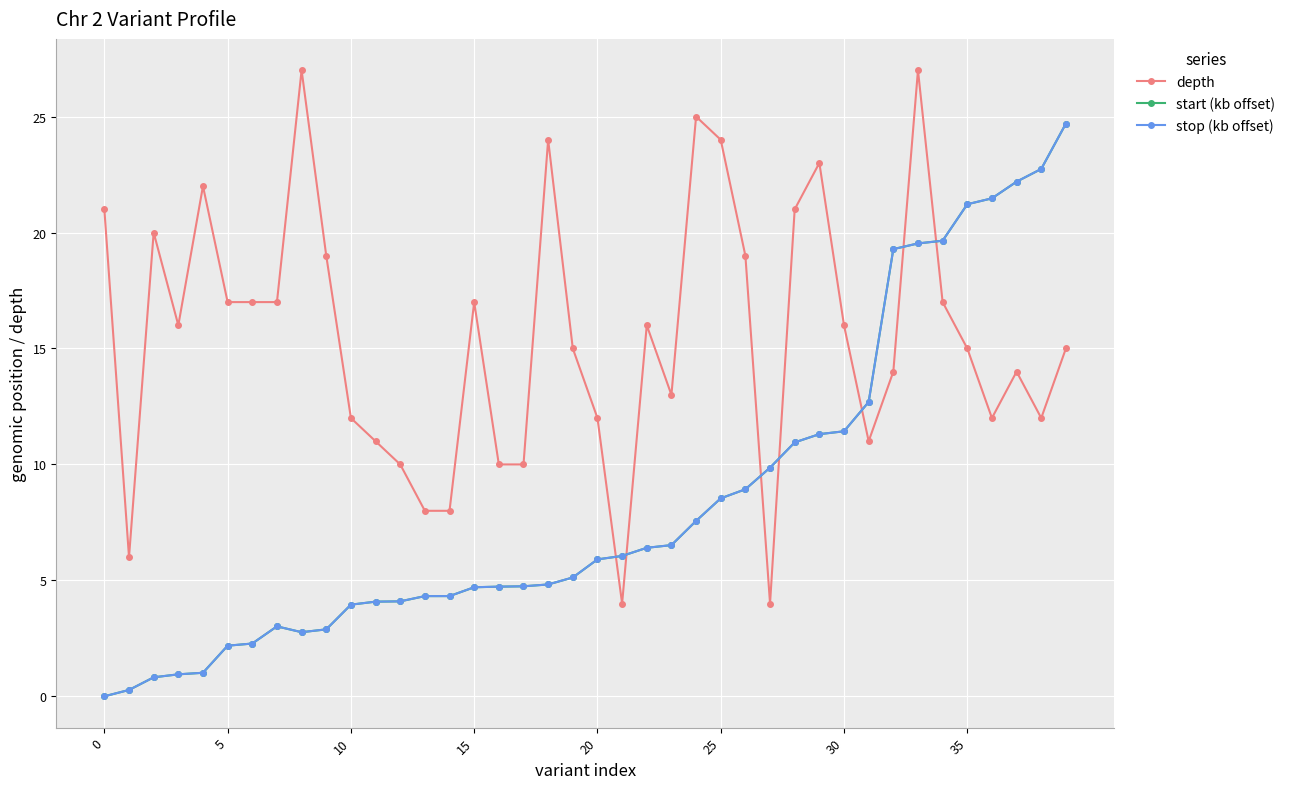

What is the value of the stop (kb offset) point at the 26th from the left?

8.5